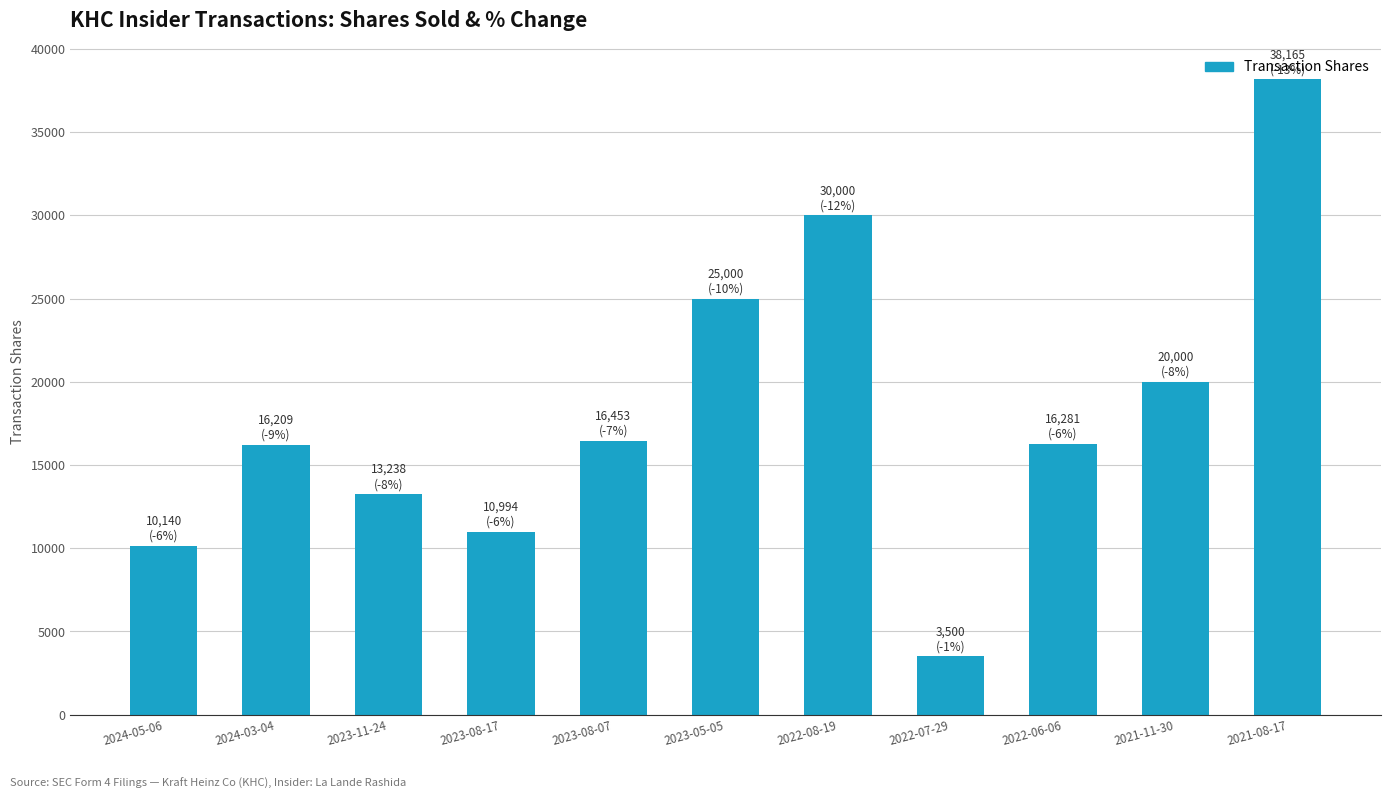

Approximately how many times larger is the value at 2021-08-17 compared to 2021-11-30?

1.9